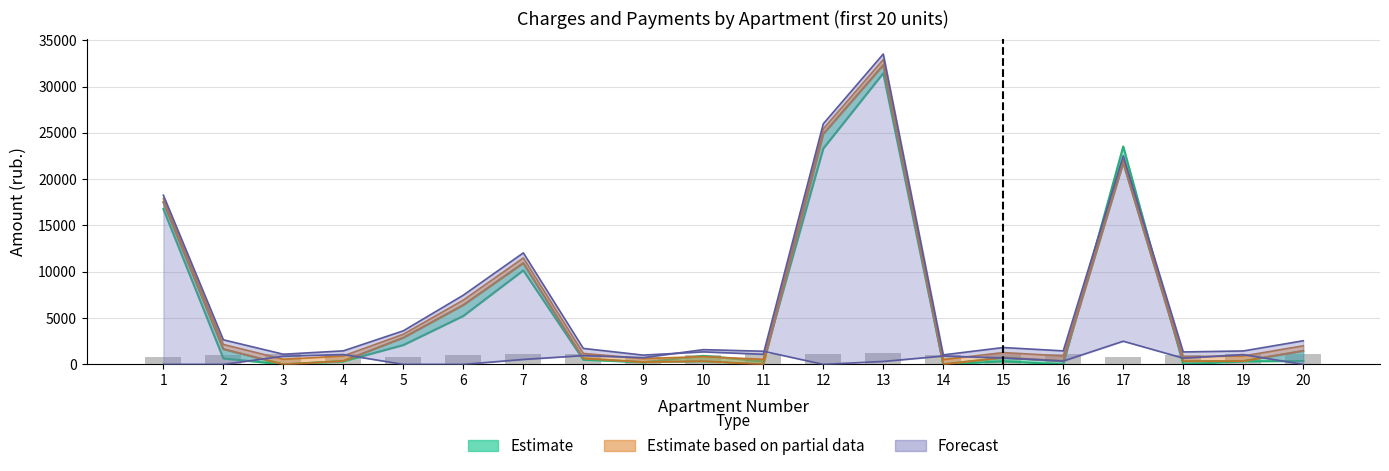

What is the value of the 4th bar from the left?

1094.5